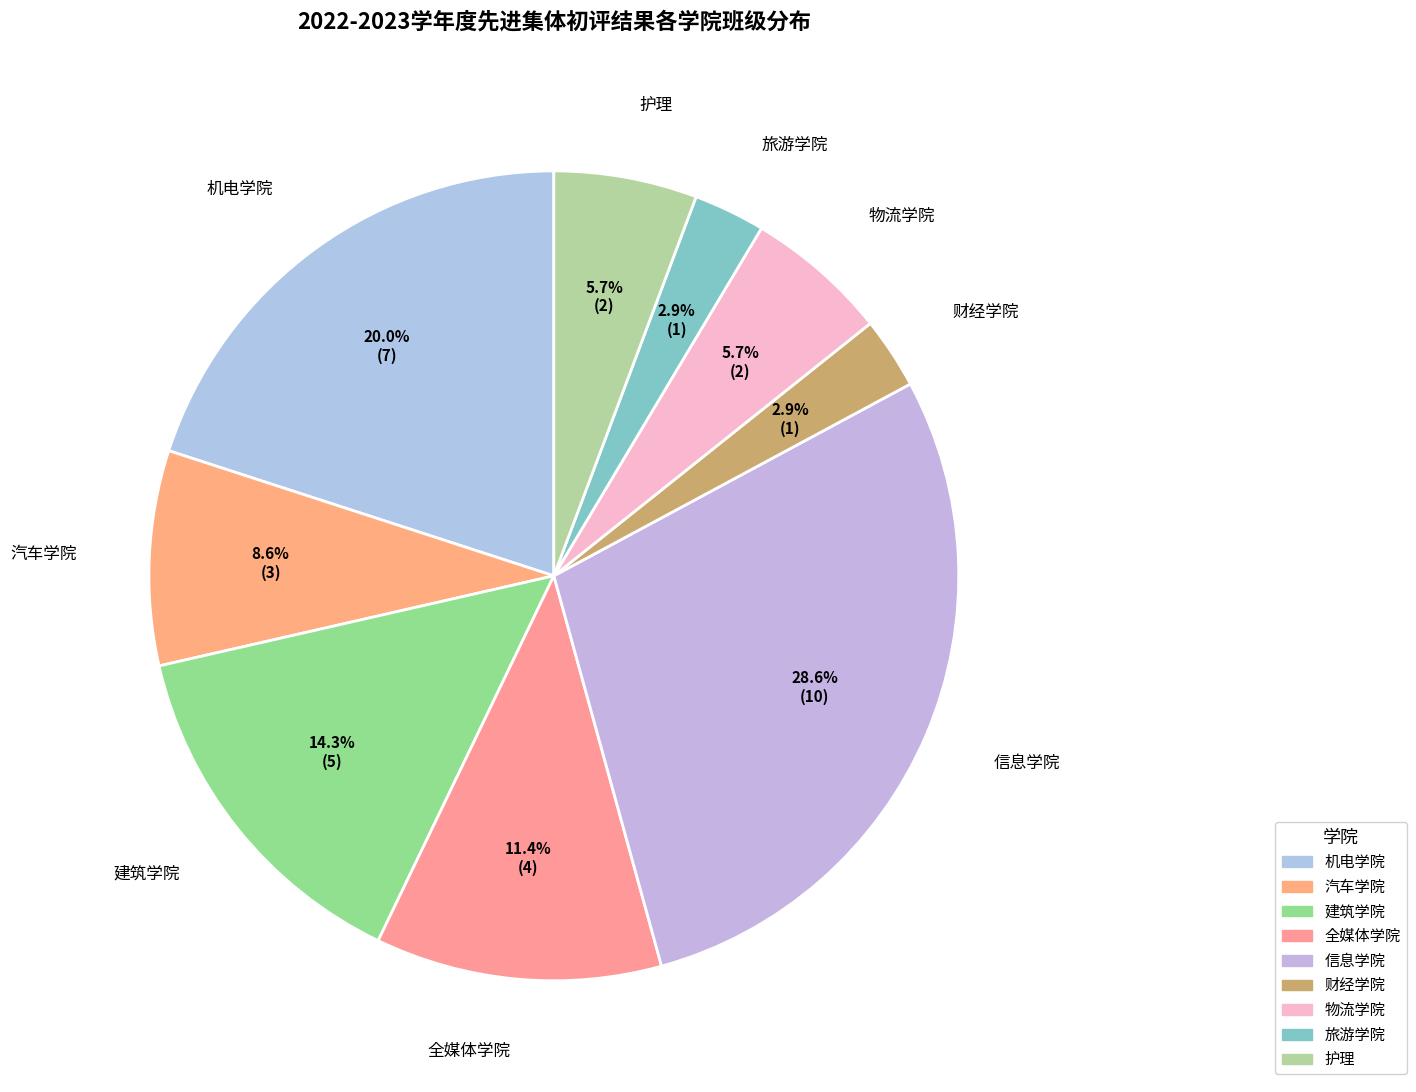

Count the number of slices in the pie.

9